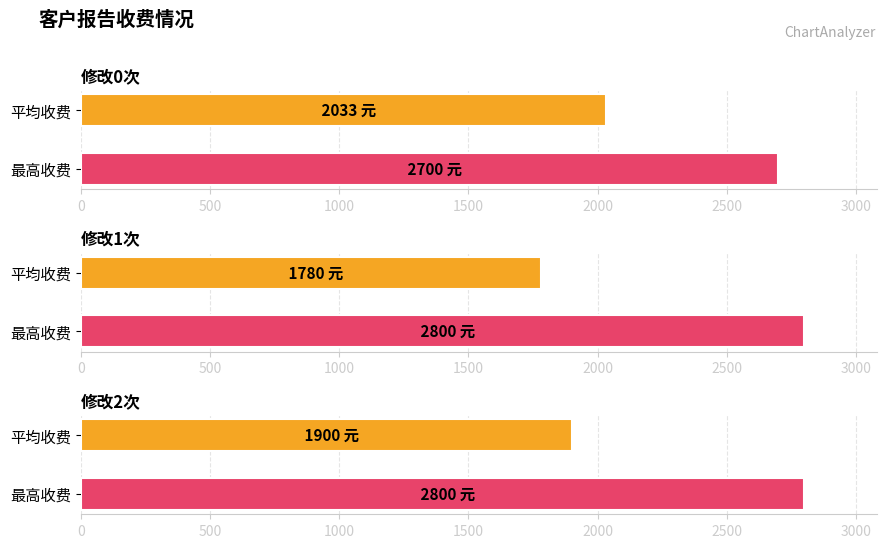

Does the chart contain stacked bars?

No